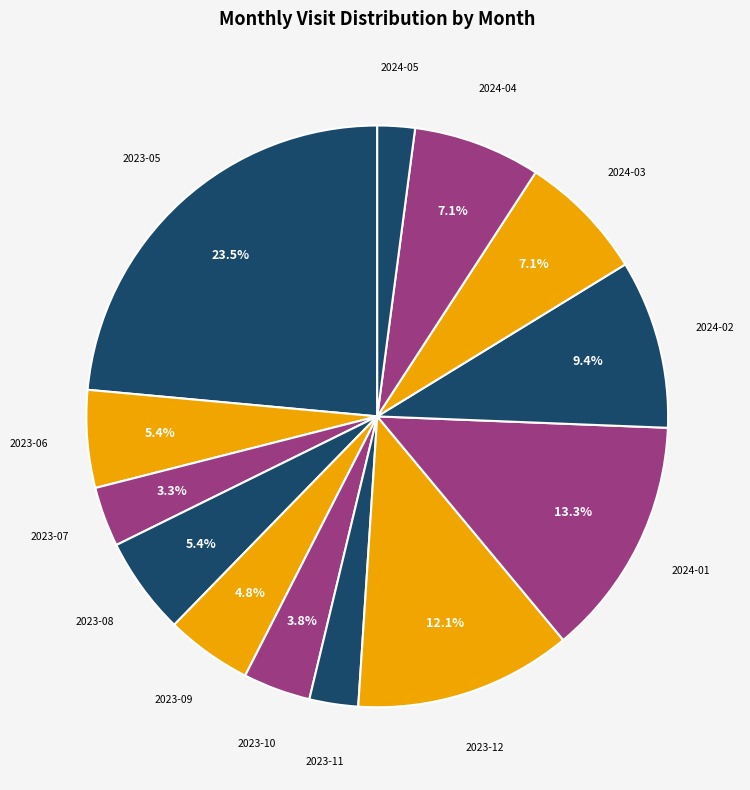

True or false: 2023-06 accounts for 17% of the total.

False